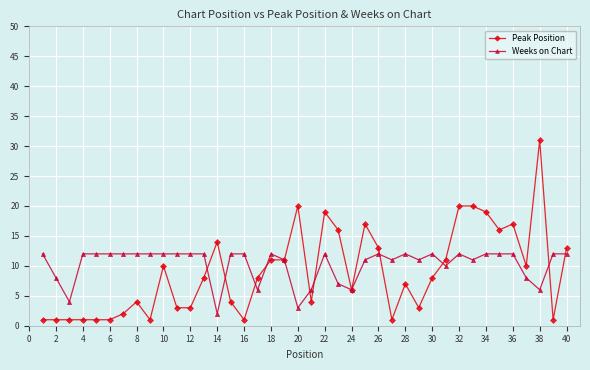

True or false: Peak Position and Weeks on Chart intersect in this chart.

True